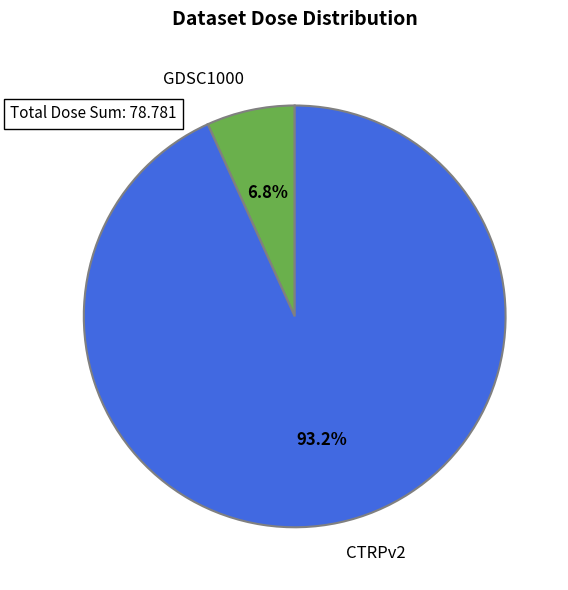

Which category accounts for the majority?

CTRPv2